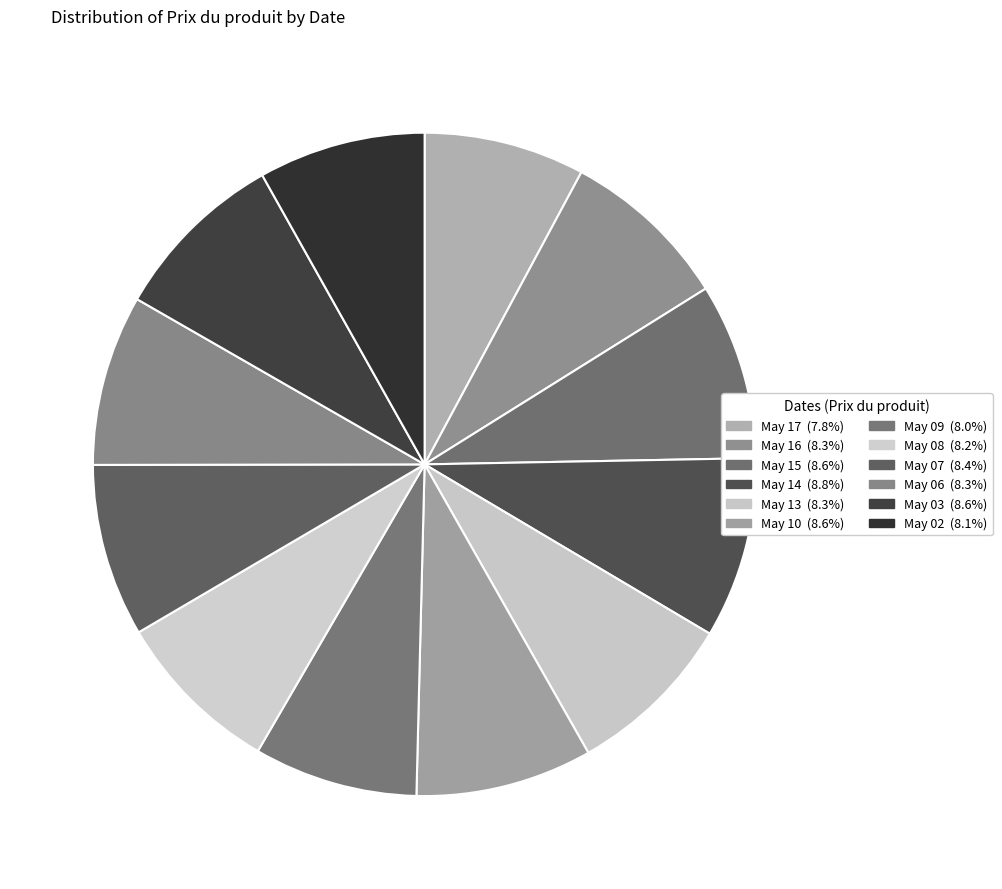

Count the number of slices in the pie.

12